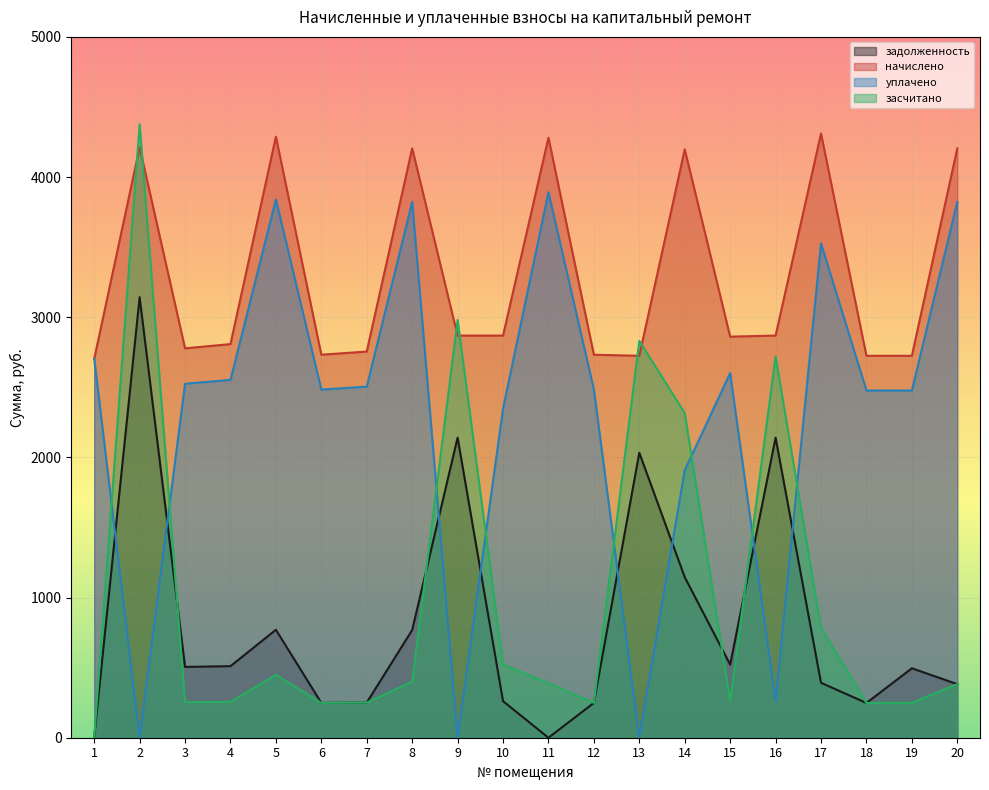

How many lines are shown in the chart?

4